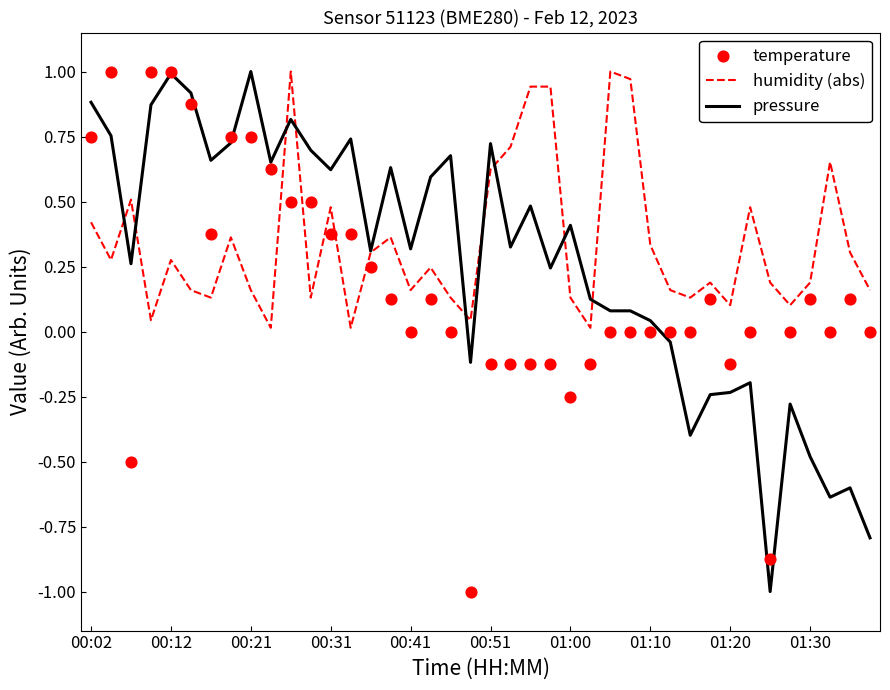

What are all the series names shown in the legend?

humidity (abs), pressure, temperature